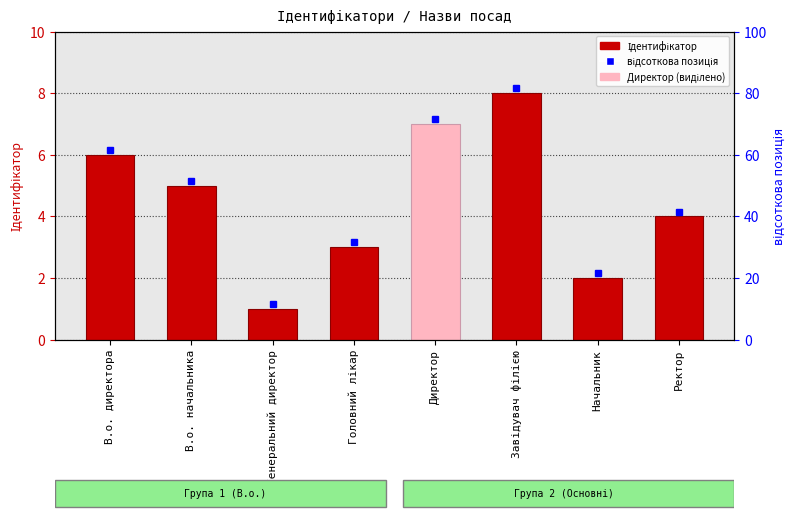

Count the values in the range 3 to 7.

5